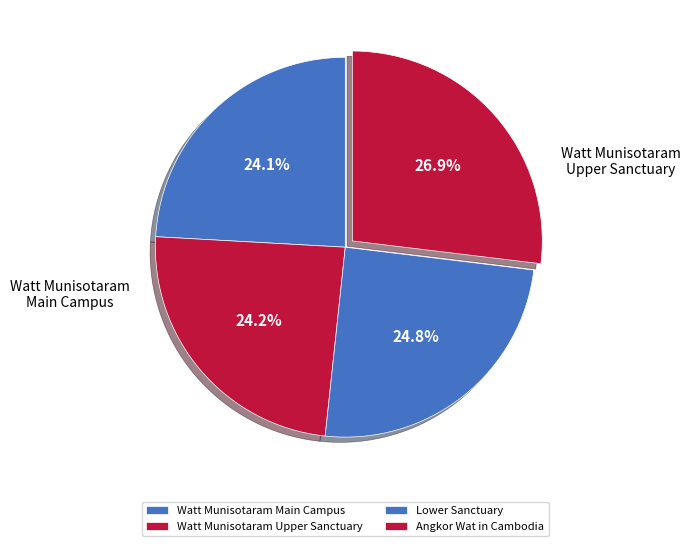

Count the number of slices in the pie.

4